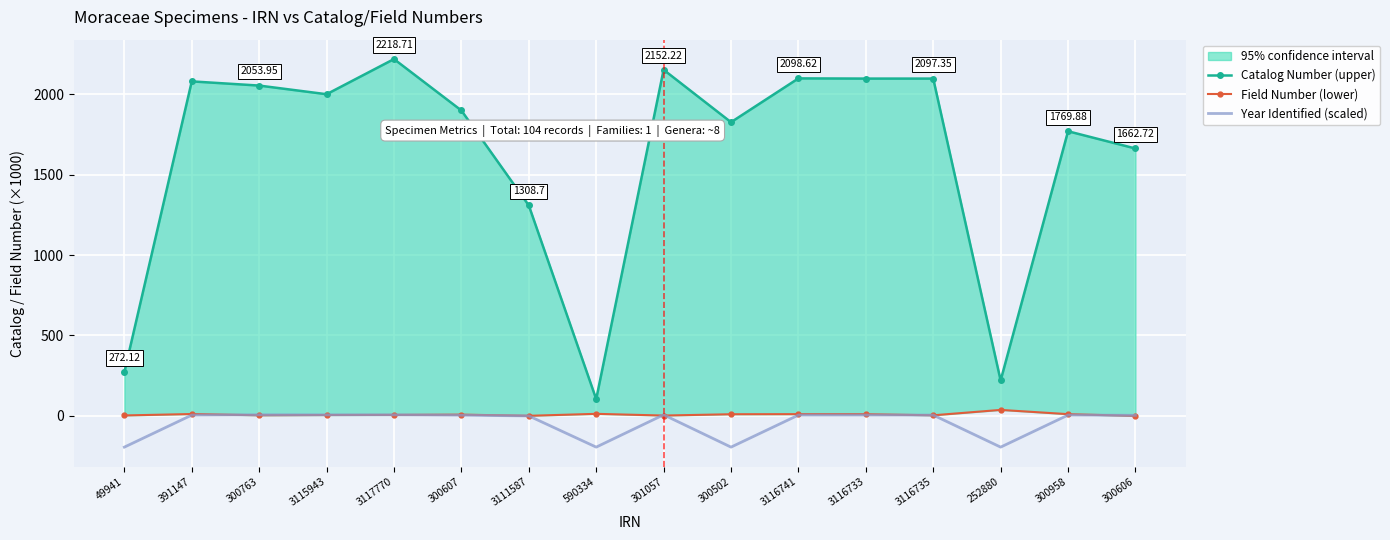

How many values in Year Identified (scaled) are above zero?

12